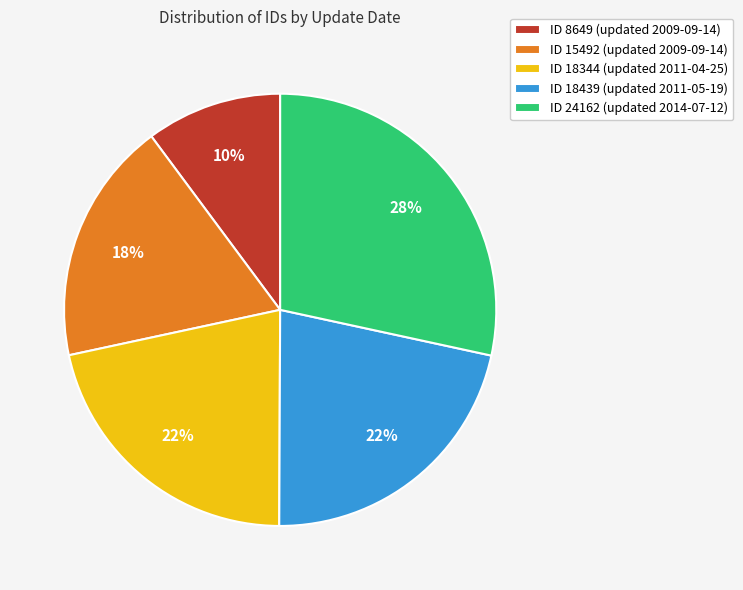

What percentage is the ID 8649 (updated 2009-09-14) slice, to the nearest percent?

10%